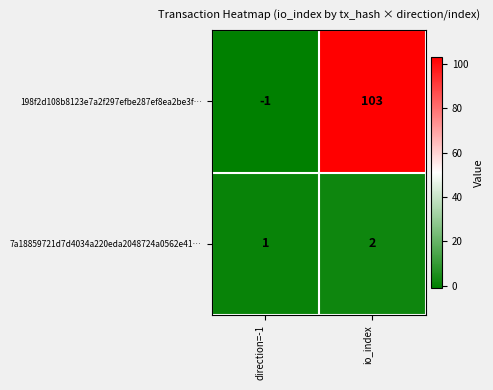

What is the spread (max minus min) of values at io_index?

101